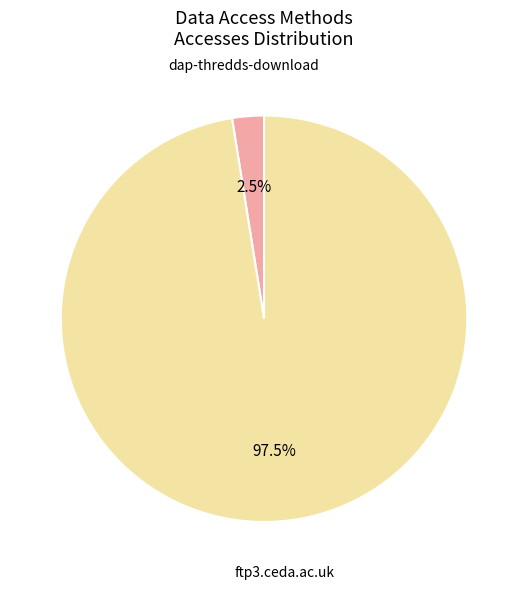

Does any single category account for the majority?

Yes